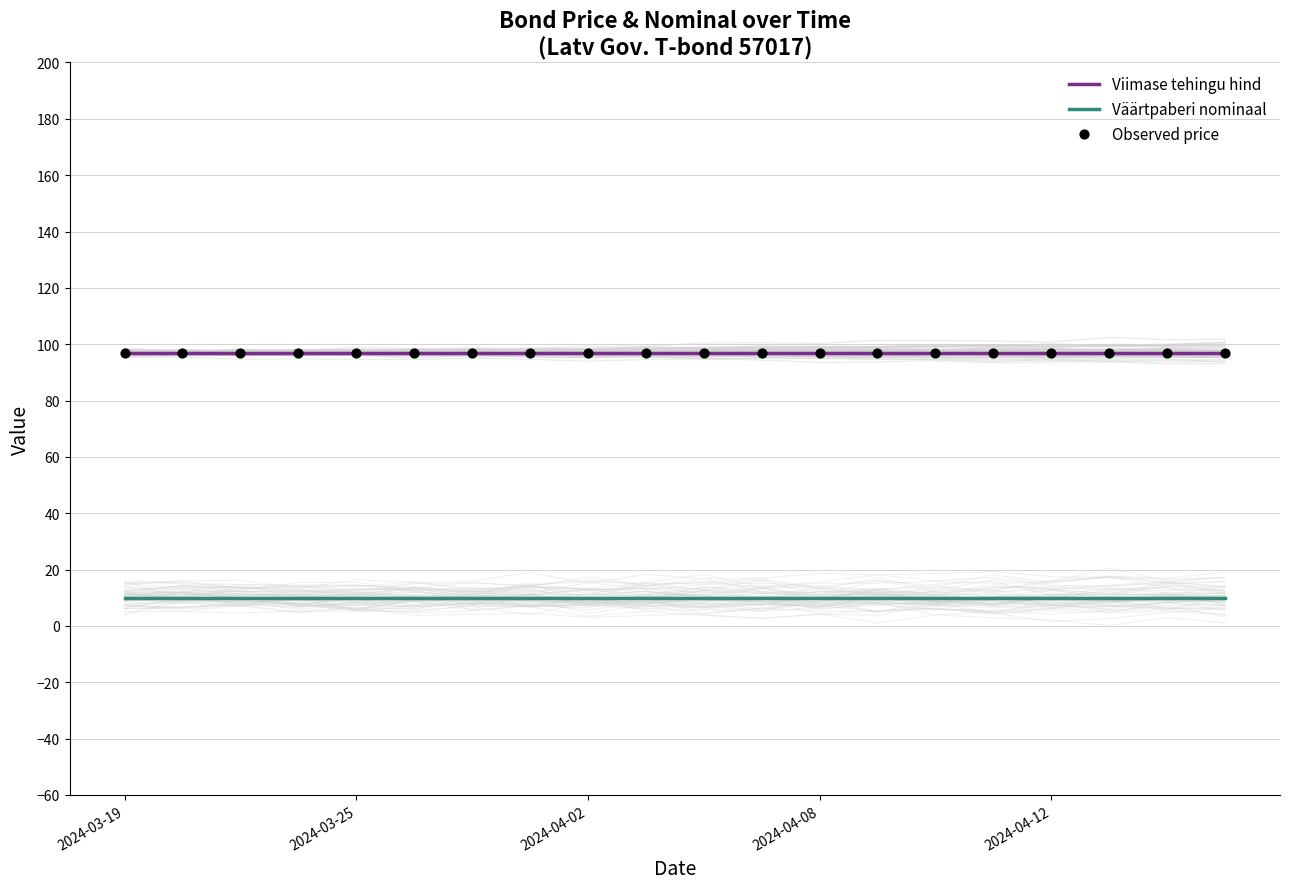

What are all the series names shown in the legend?

Viimase tehingu hind, Väärtpaberi nominaal, Observed price